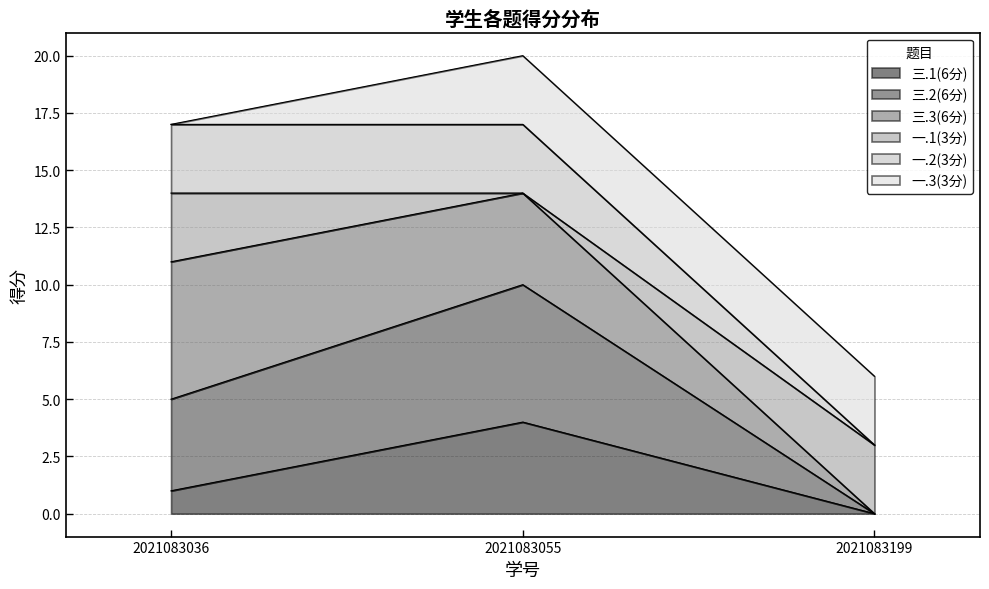

At which category is the sum across all series the highest?

2021083055